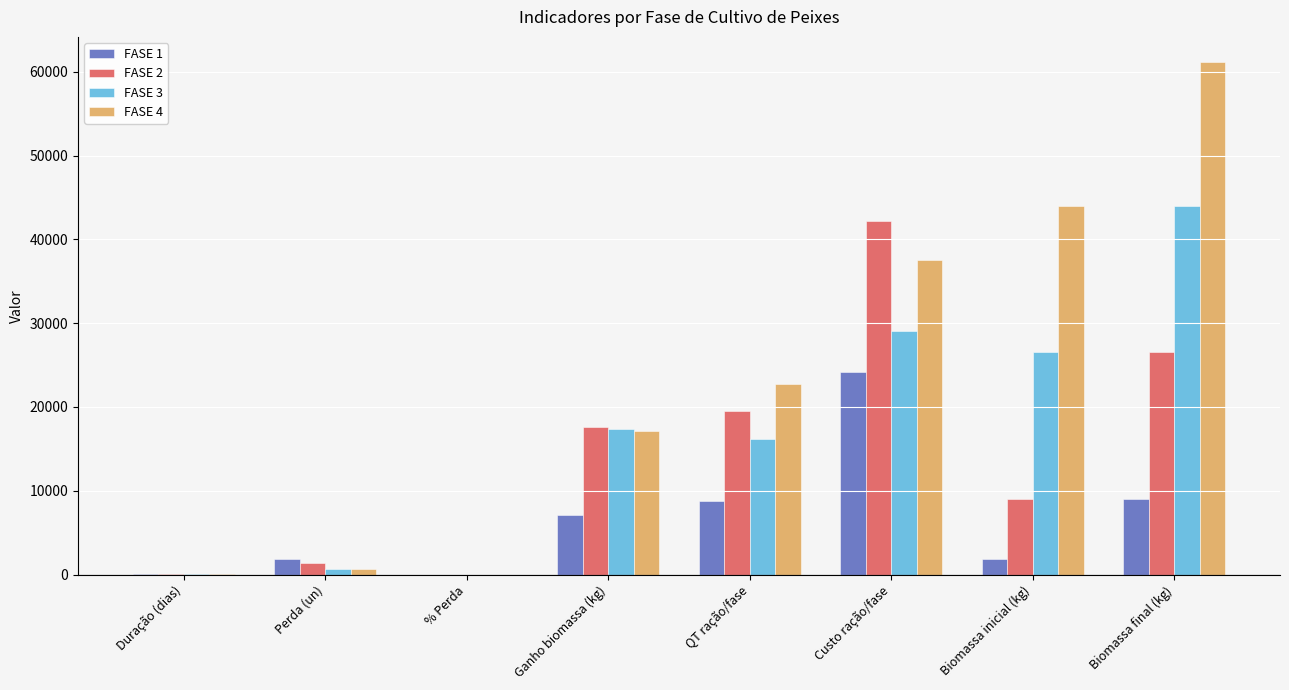

The value of FASE 3 at Custo ração/fase is 29088.8. True or false?

True